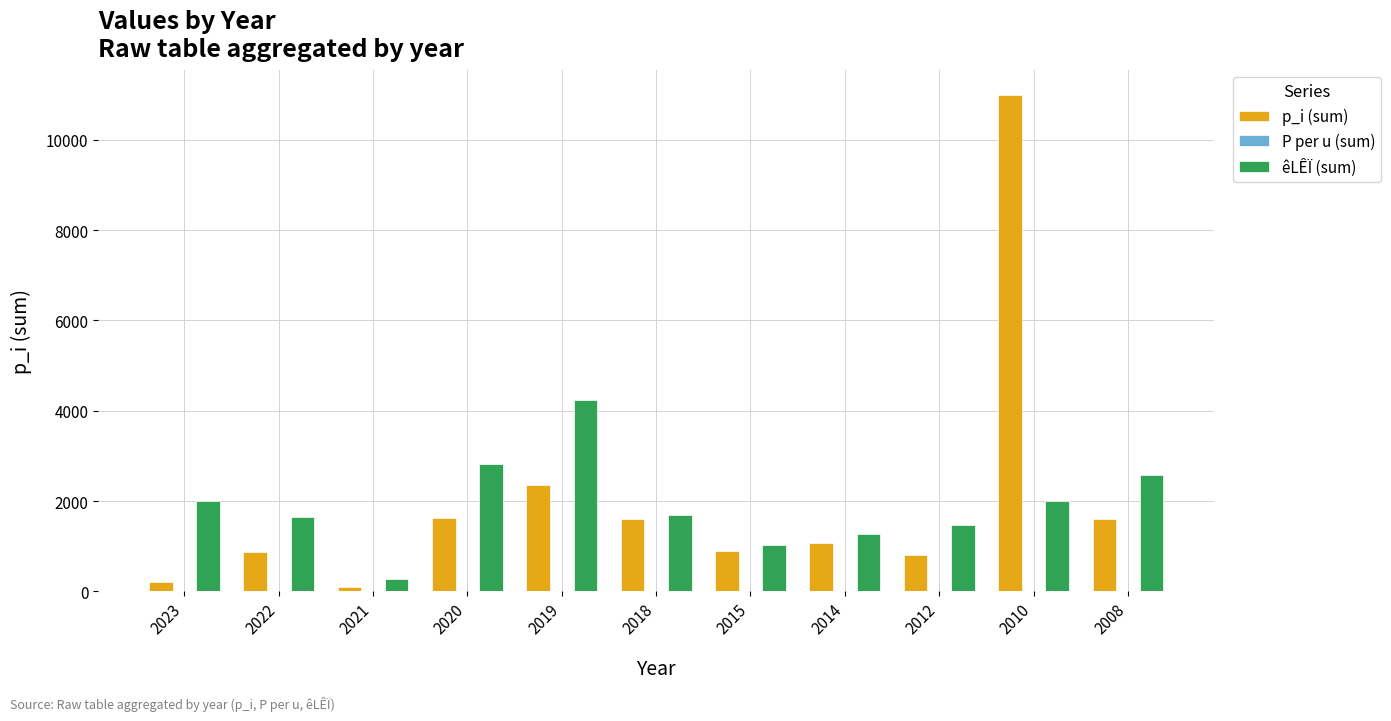

True or false: êLÊÏ (sum) has a value of 2011.0 at 2014.

False